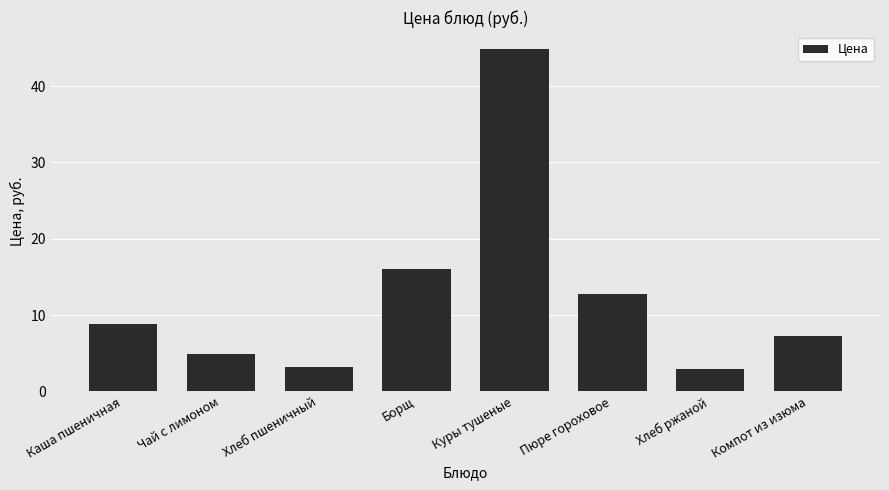

What is the maximum value shown in the chart?

44.9